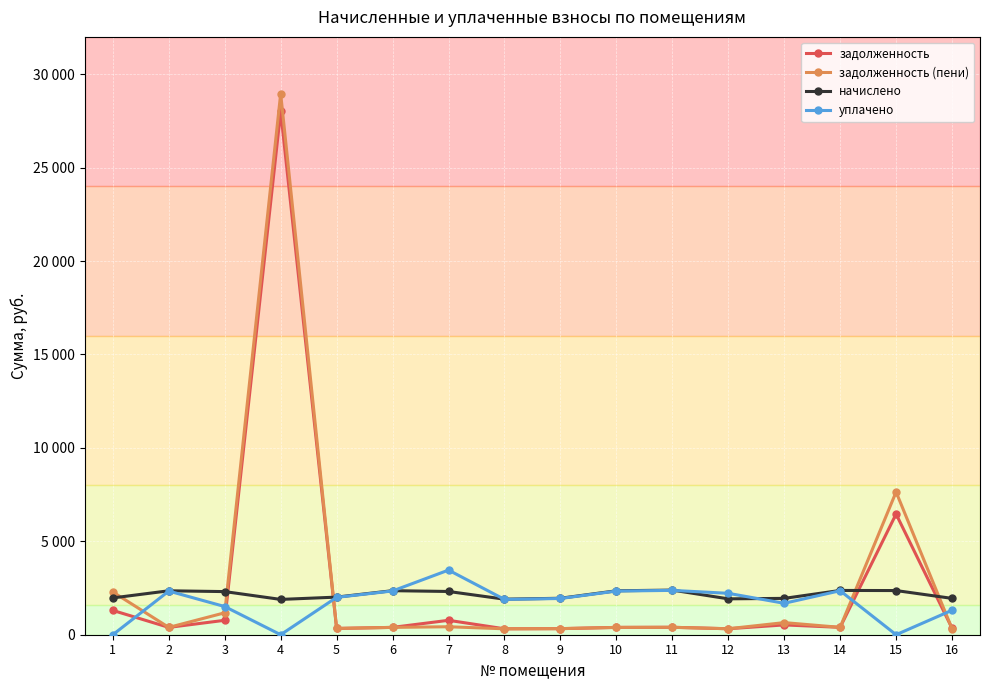

What is the average value of the задолженность series?

2591.3